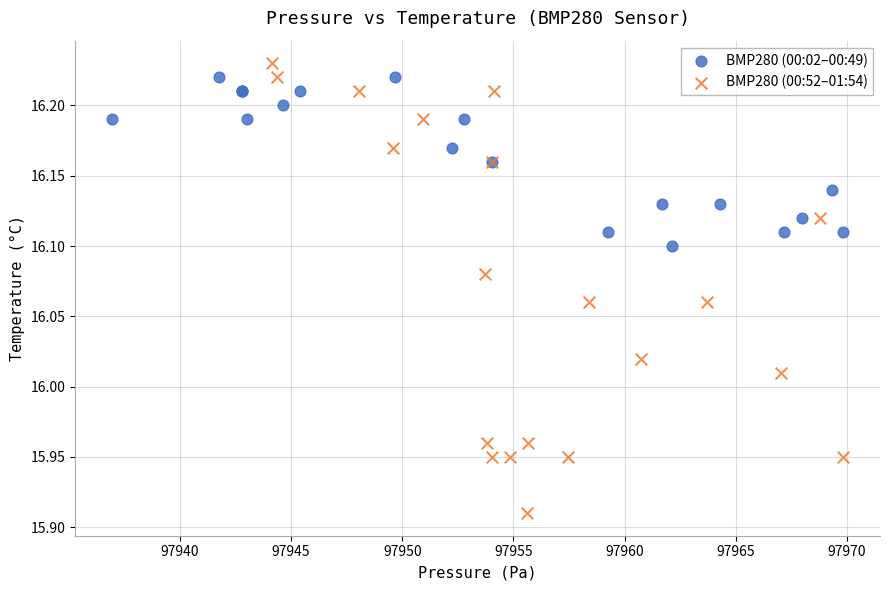

Which series reaches the minimum Y coordinate?

BMP280 (00:52–01:54)